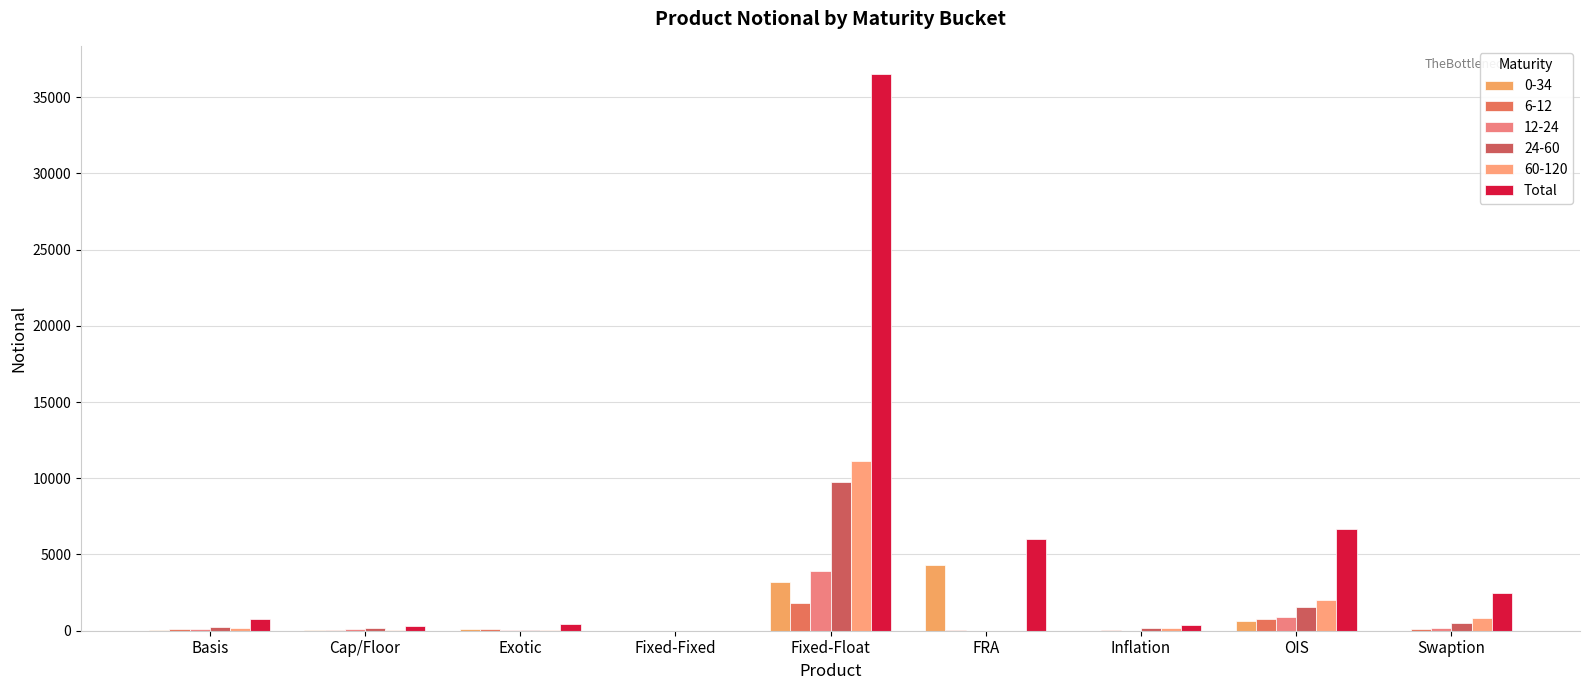

What is the label of the 2nd bar from the left?

Cap/Floor